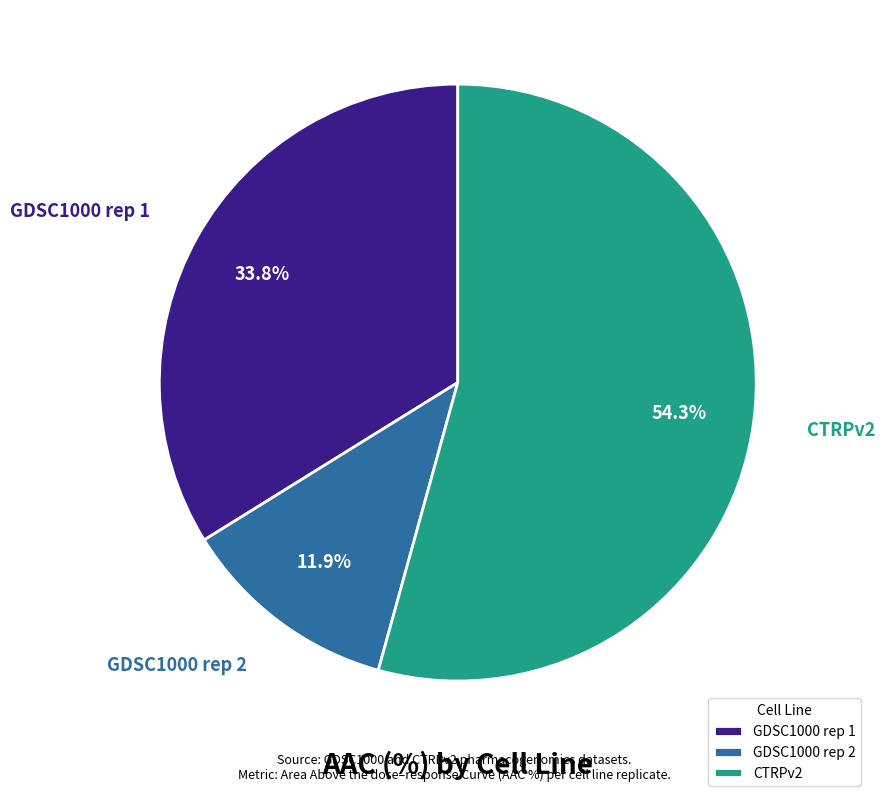

To the nearest percent, what is the average slice percentage?

33%